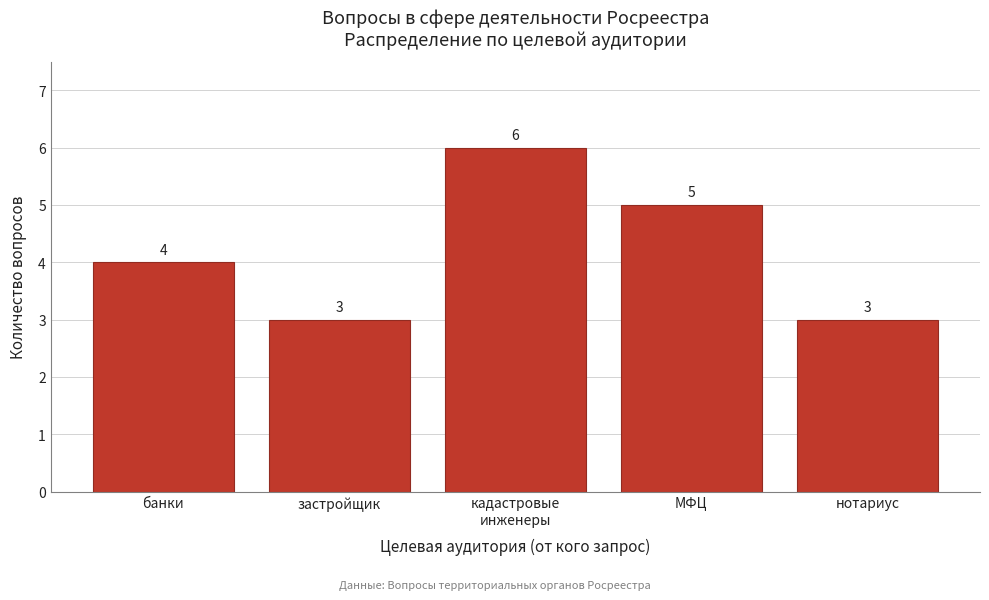

Reading left to right, transcribe all the data shown in this chart.

4	3	6	5	3